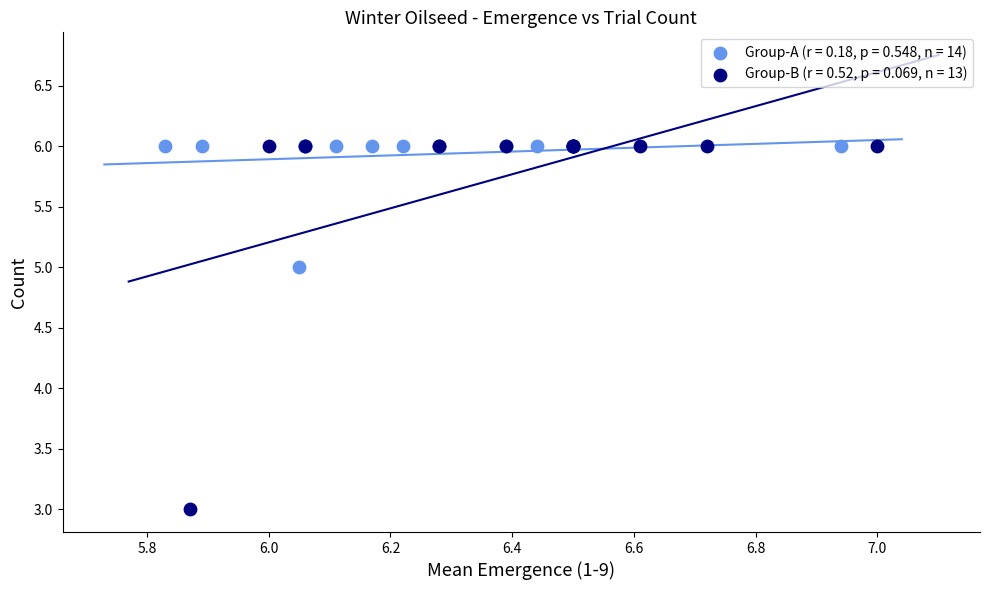

Which series has the widest spread of Y values?

Group-B (r = 0.52, p = 0.069, n = 13)